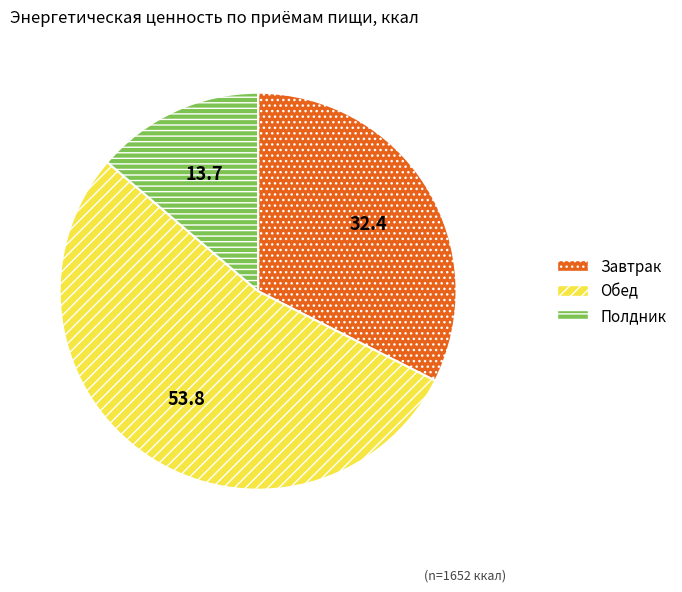

How many slices are in this pie chart?

3